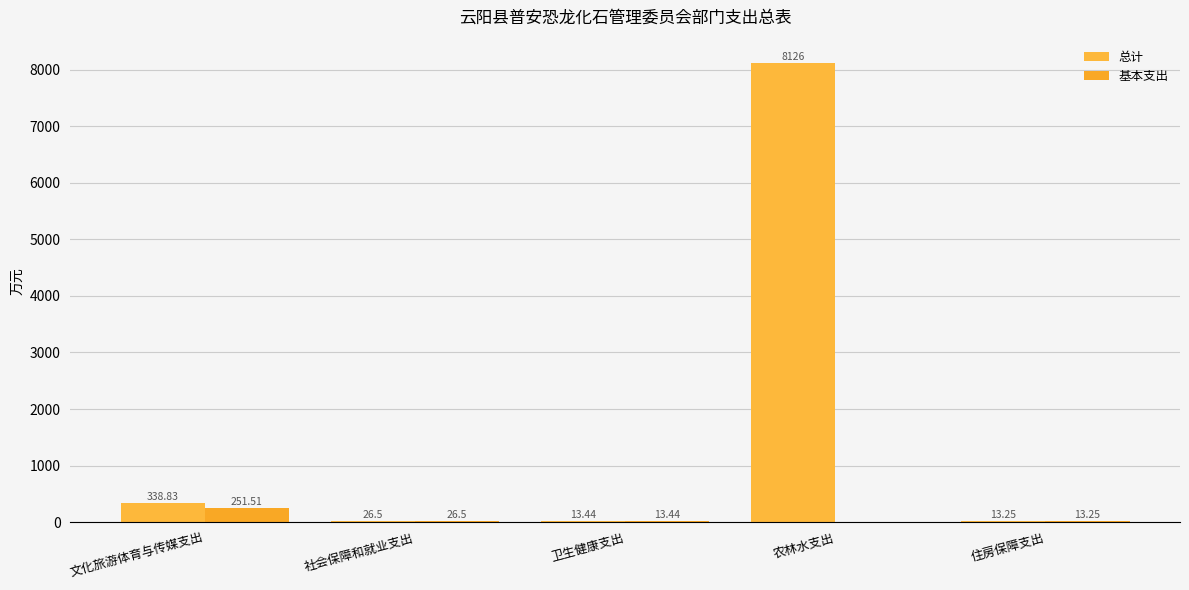

Between 文化旅游体育与传媒支出 and 卫生健康支出, which is larger?

文化旅游体育与传媒支出